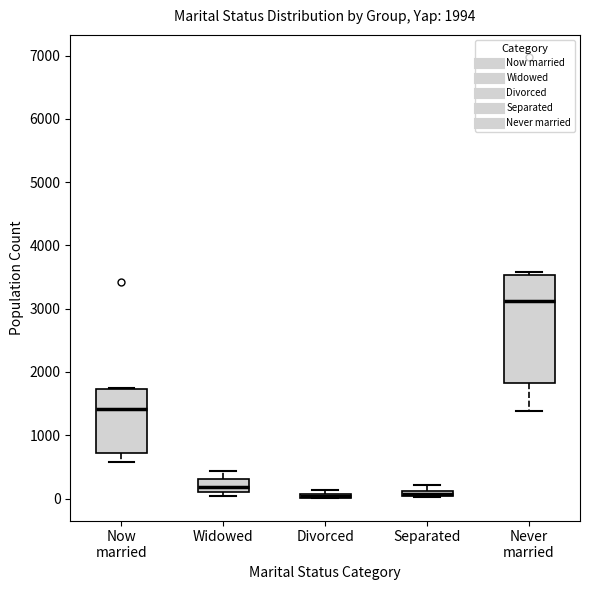

Comparing the boxes themselves (not the whiskers), which one is the tallest?

Never married